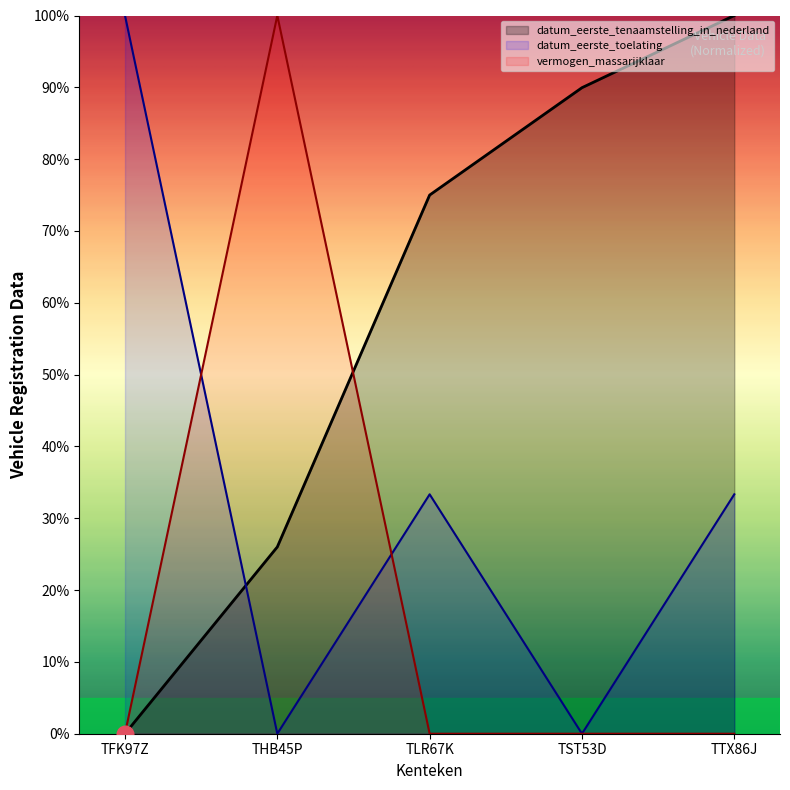

What is the label of the 1st point from the left?

TFK97Z